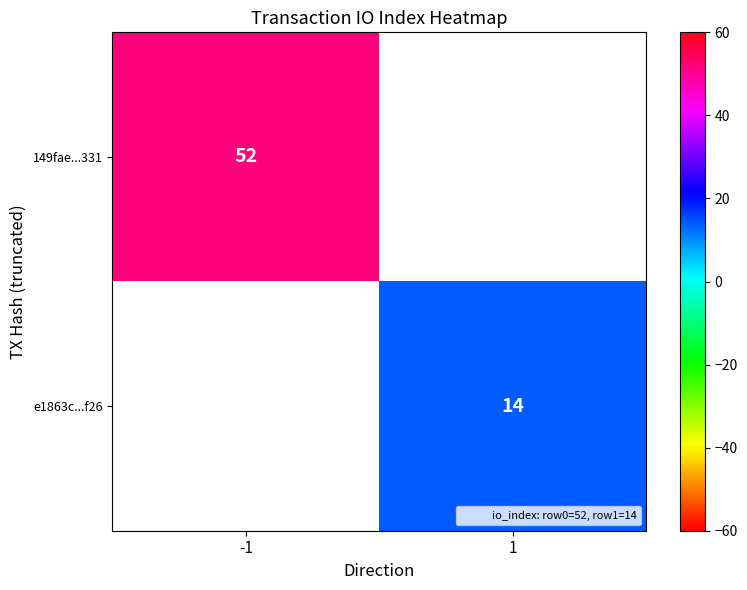

Where is 149fae...331 nearest to the value 52?

-1